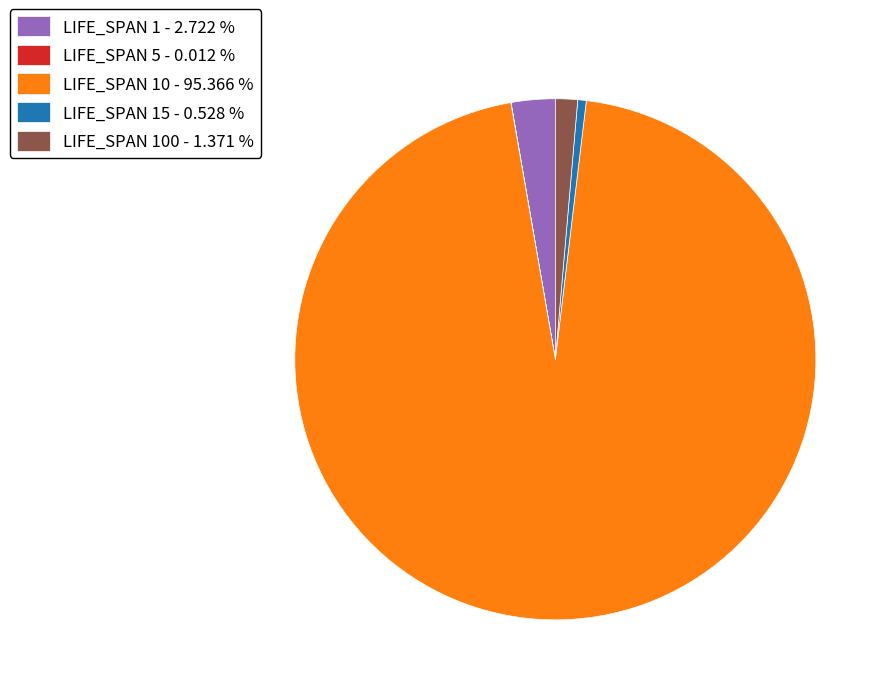

Does LIFE_SPAN 15 - 0.528 % account for over 50% of the chart?

No